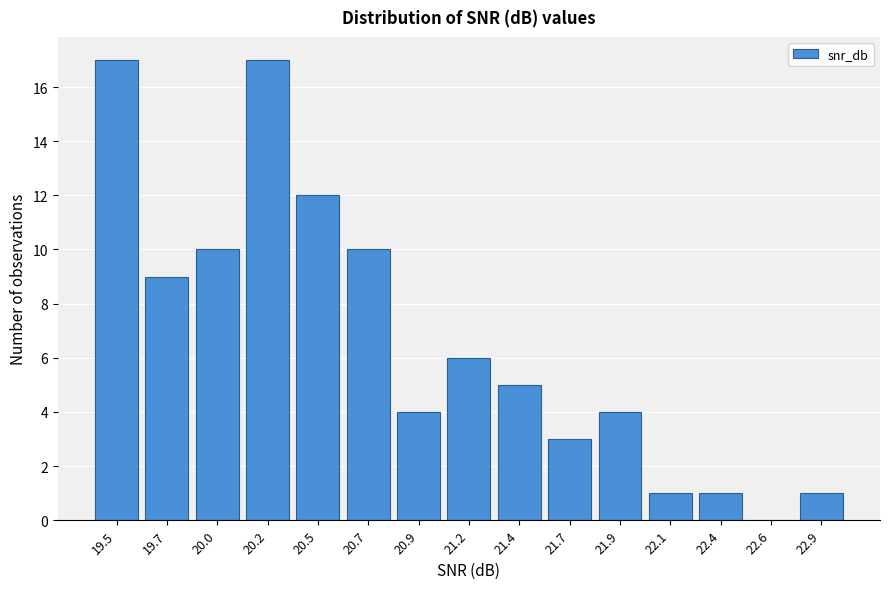

Reading right to left, extract all data points from this chart.

22.9=1	22.6=0	22.4=1	22.1=1	21.9=4	21.7=3	21.4=5	21.2=6	20.9=4	20.7=10	20.5=12	20.2=17	20.0=10	19.7=9	19.5=17